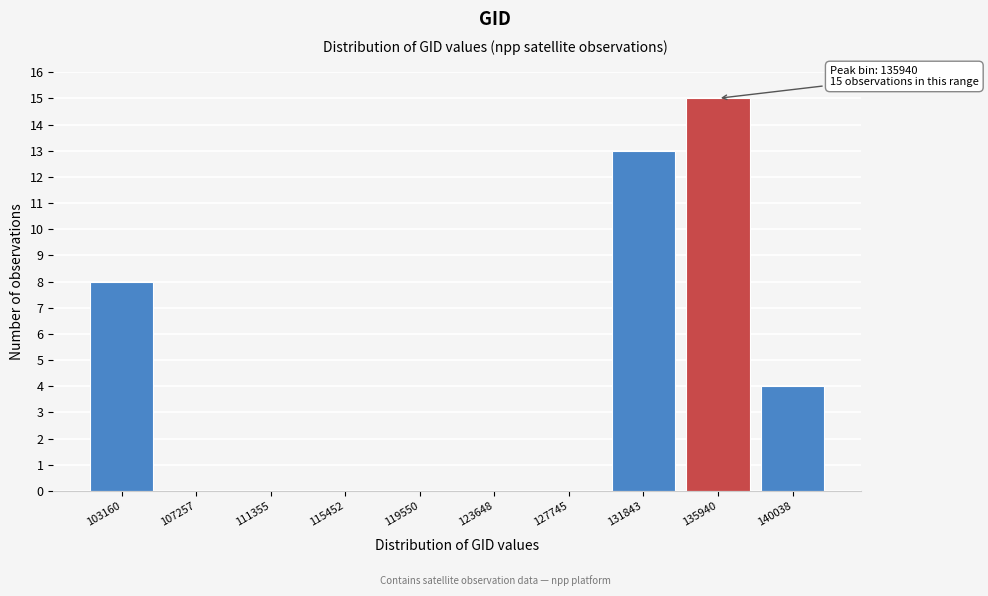

Reading left to right, list all the values displayed in this chart.

103160=8	107257=0	111355=0	115452=0	119550=0	123648=0	127745=0	131843=13	135940=15	140038=4